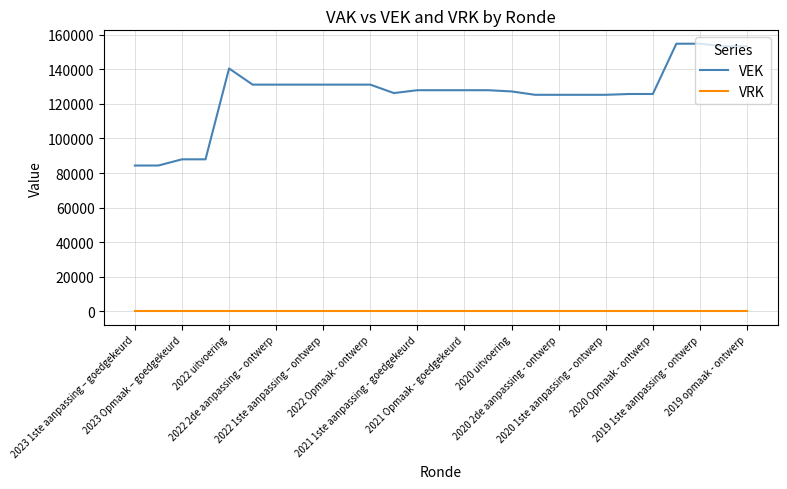

True or false: VEK and VRK intersect in this chart.

False